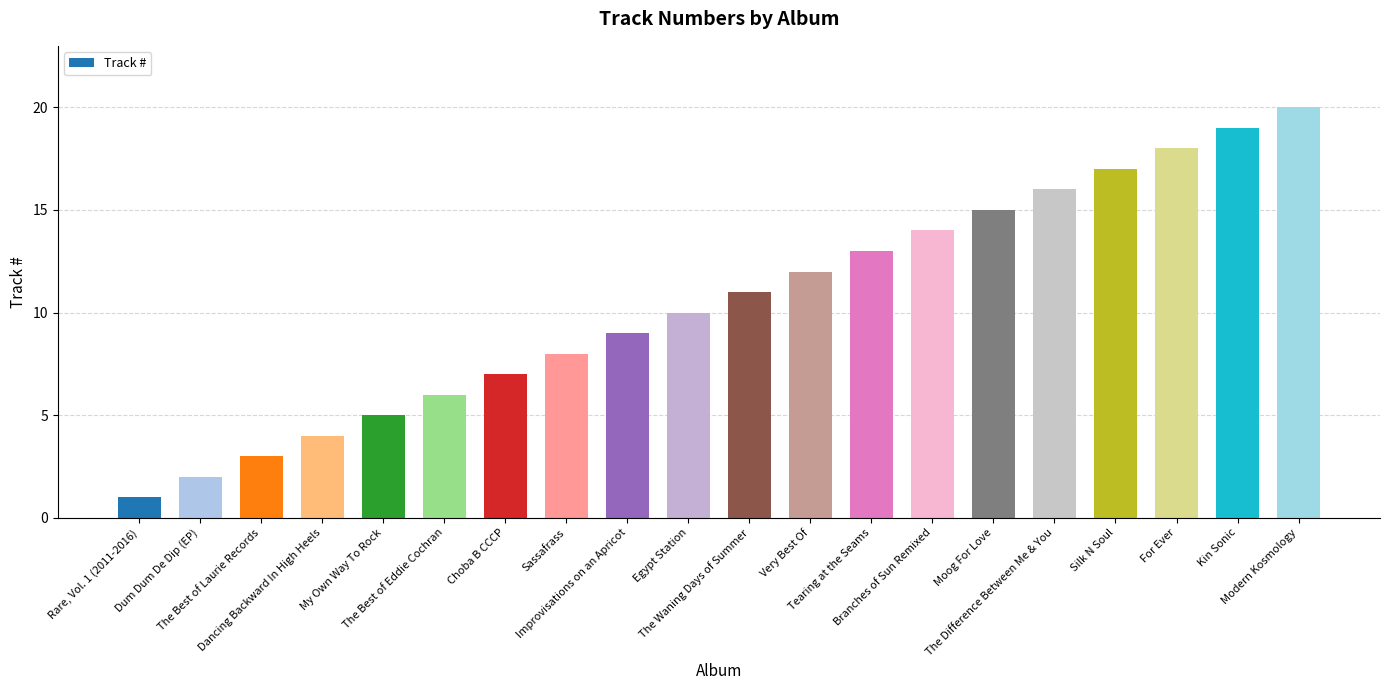

What is the sum of all values?

210